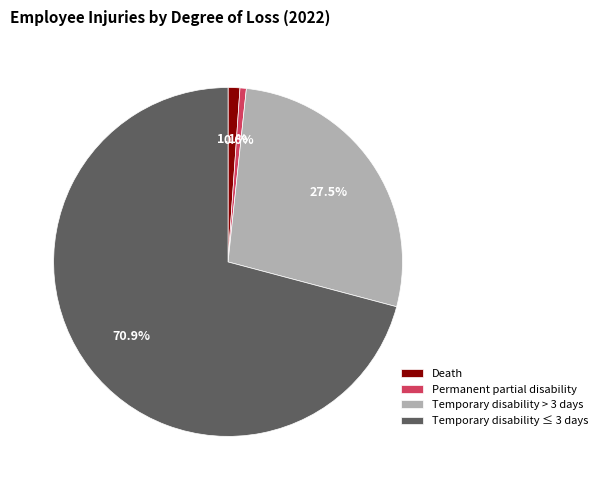

What percentage do Temporary disability ≤ 3 days and Temporary disability > 3 days together represent?

98.3%